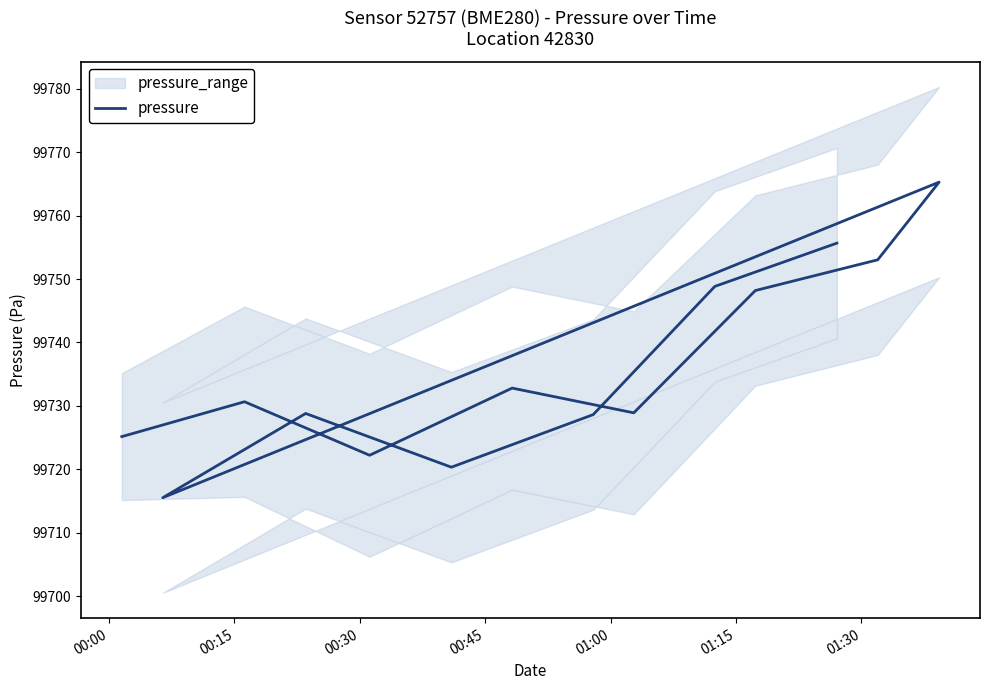

At which category does the data reach its first local peak?

00:15